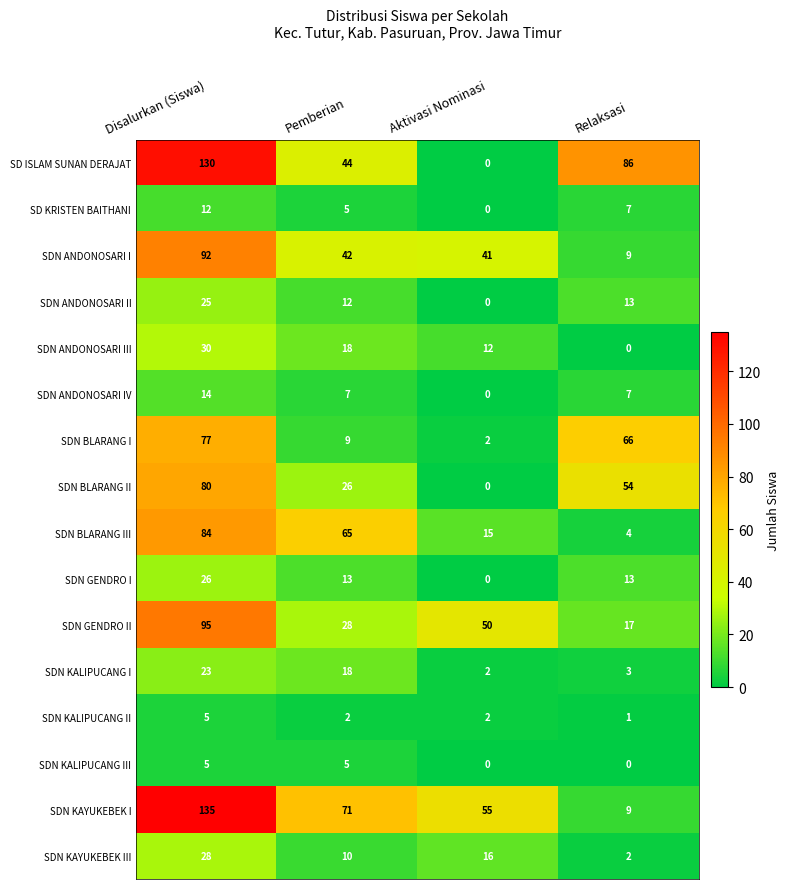

What is the difference between the maximum and minimum values in the SDN BLARANG I series?

75